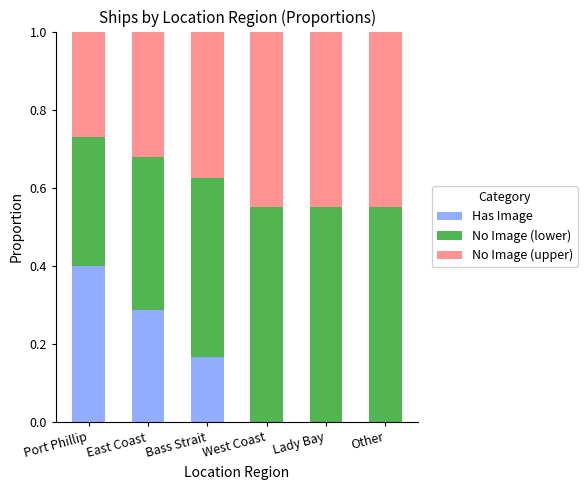

What is the total value across all series at East Coast?

1.0